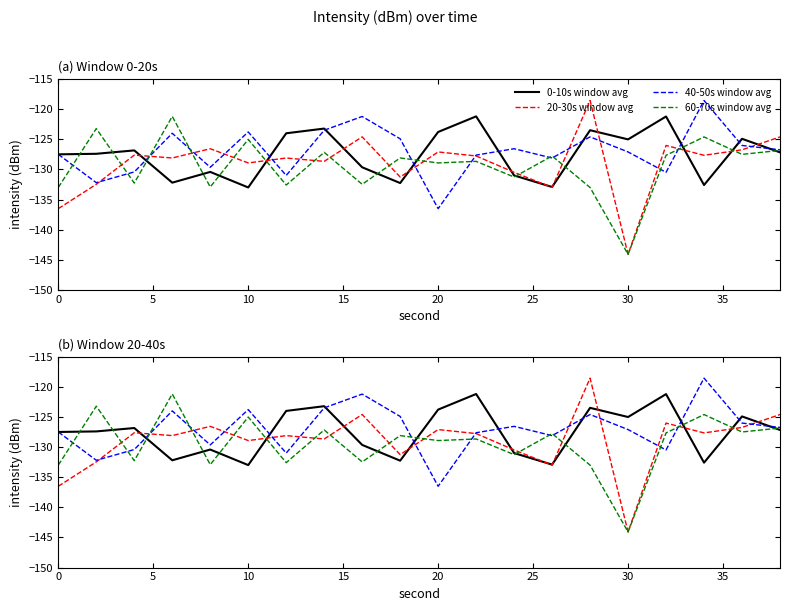

How many lines are shown in the chart?

4